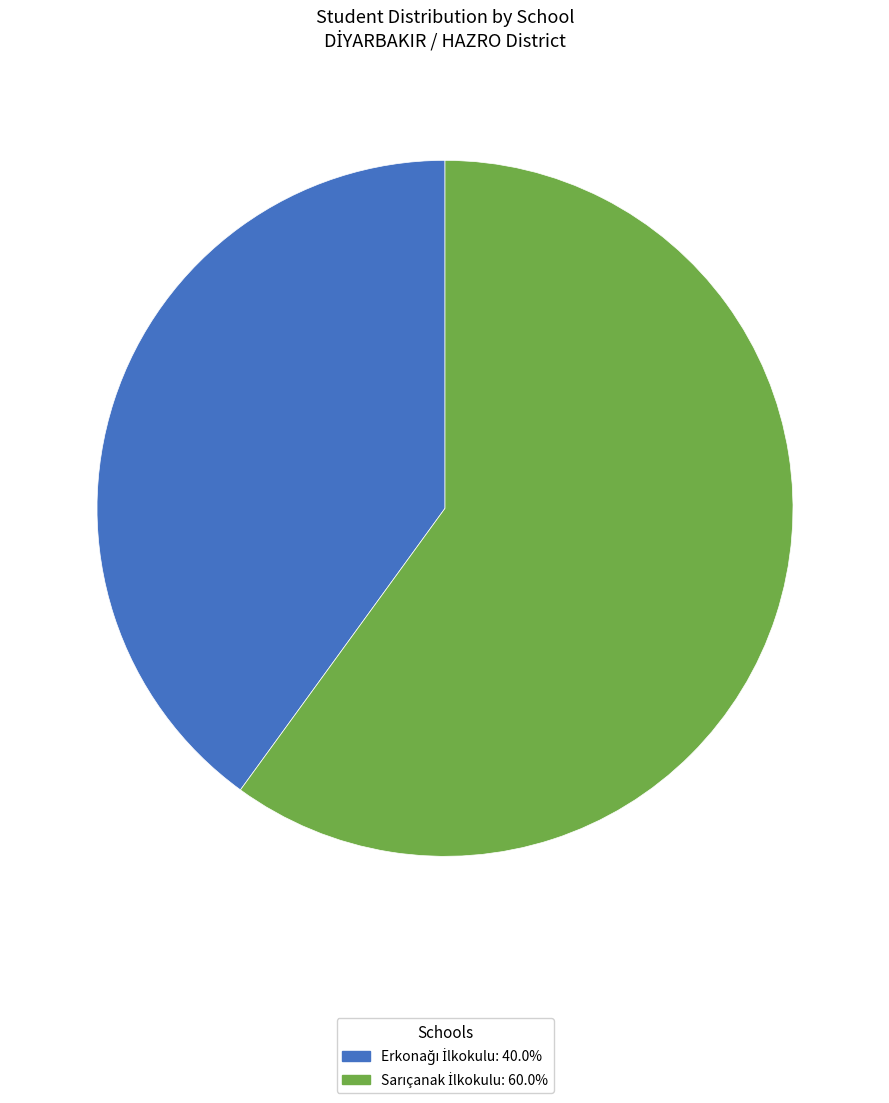

Is there a majority slice in this chart?

Yes